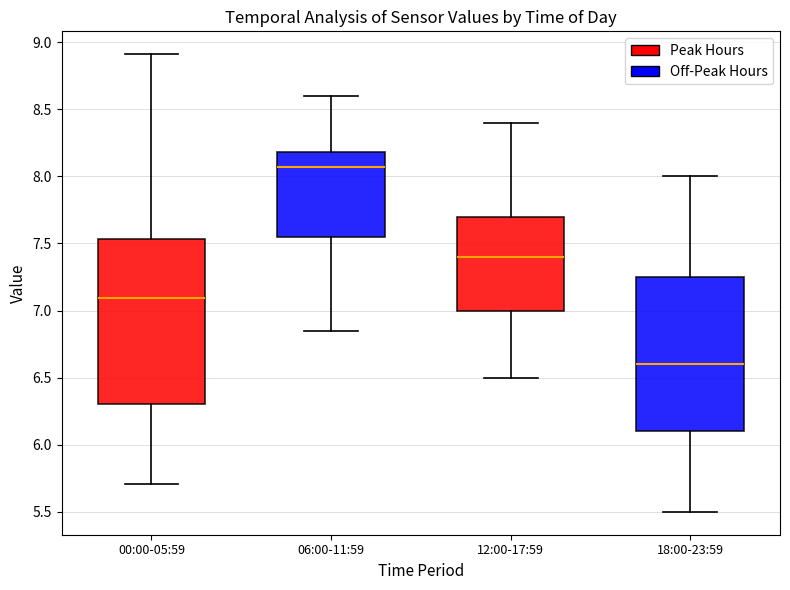

Reading left to right, read every box against the y-axis: the position of its median line, the range the box covers, and the ends of its whiskers. The values are not printed on the chart, so give them approximately, as read against the axis.

00:00-05:59: median 7.10, box 6.30 to 7.55, whiskers 5.70 to 8.90
06:00-11:59: median 8.05, box 7.55 to 8.20, whiskers 6.85 to 8.60
12:00-17:59: median 7.40, box 7.00 to 7.70, whiskers 6.50 to 8.40
18:00-23:59: median 6.60, box 6.10 to 7.25, whiskers 5.50 to 8.00